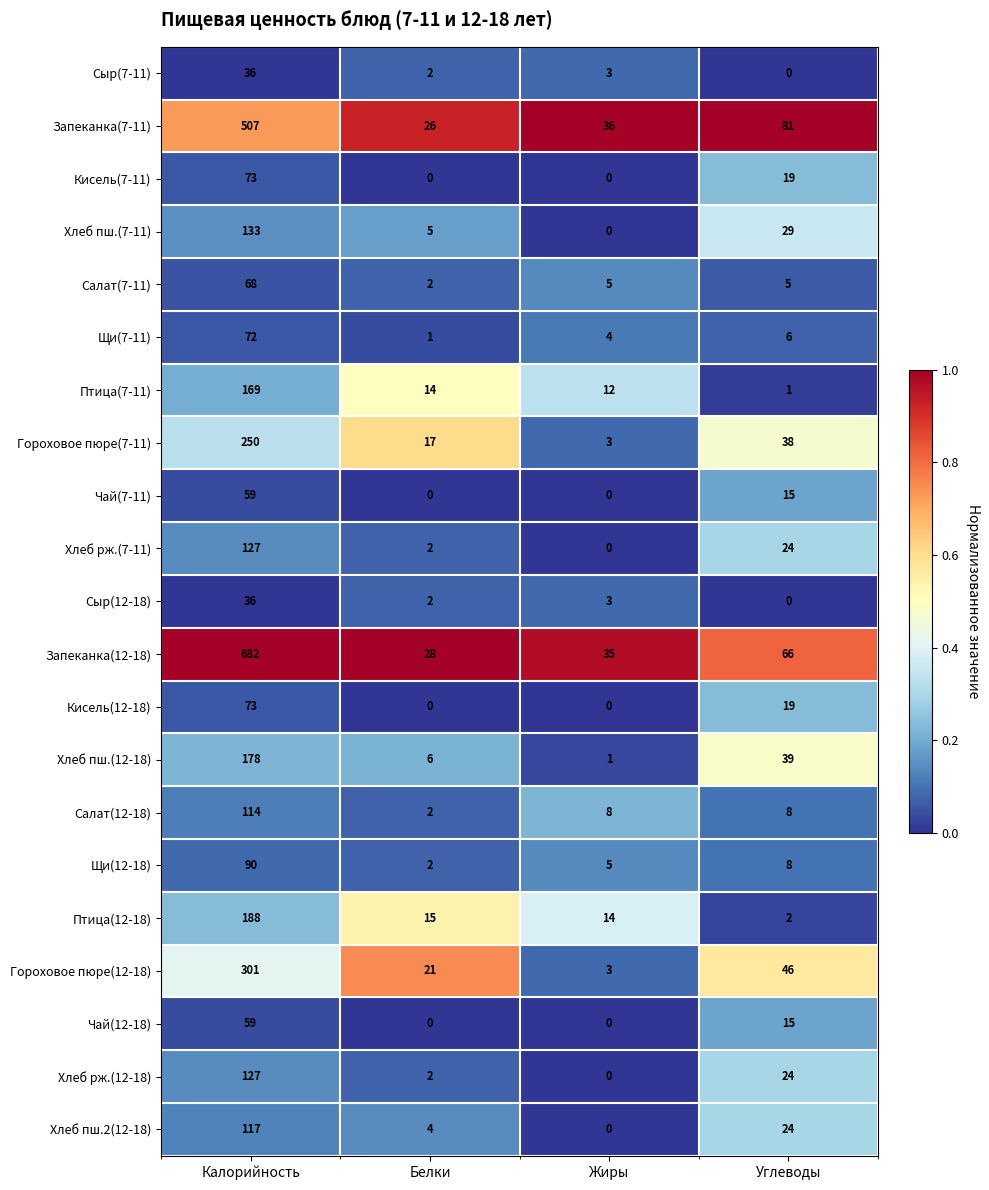

Is it true that Салат(12-18) equals 8 at Углеводы?

True